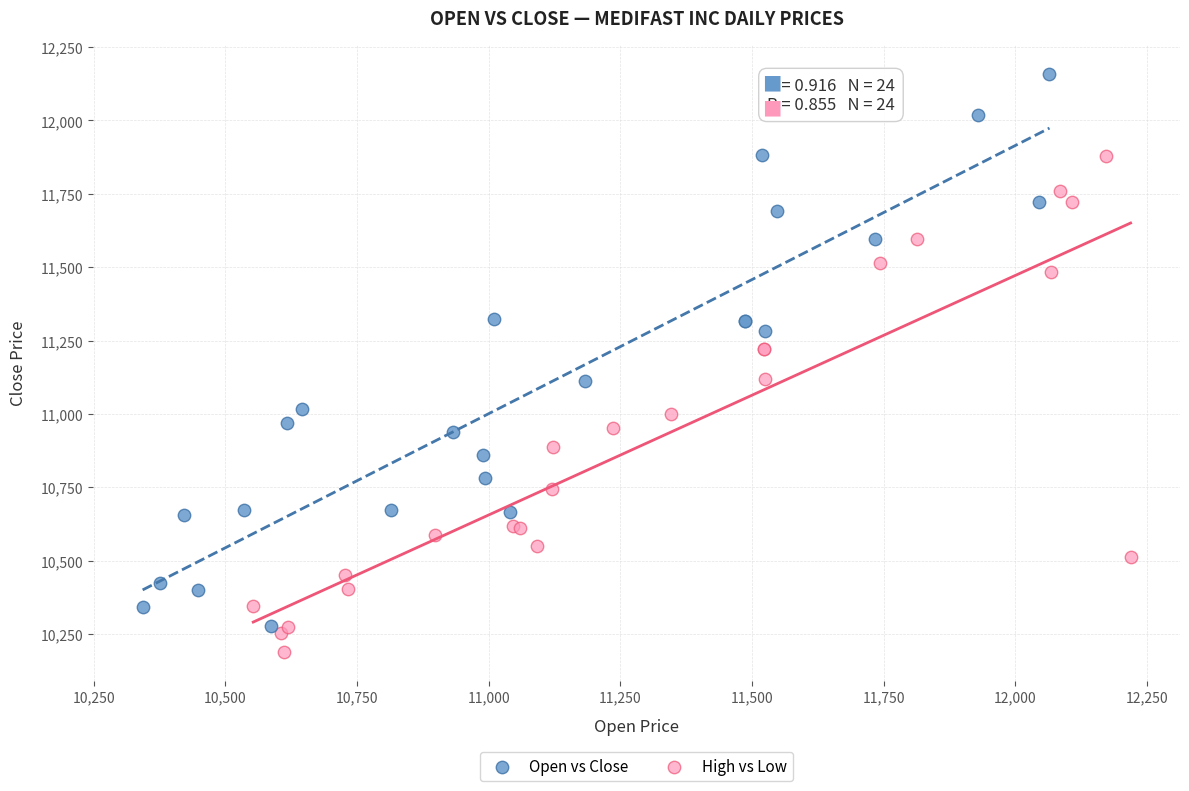

Which series has the largest Y range (max minus min)?

Open vs Close